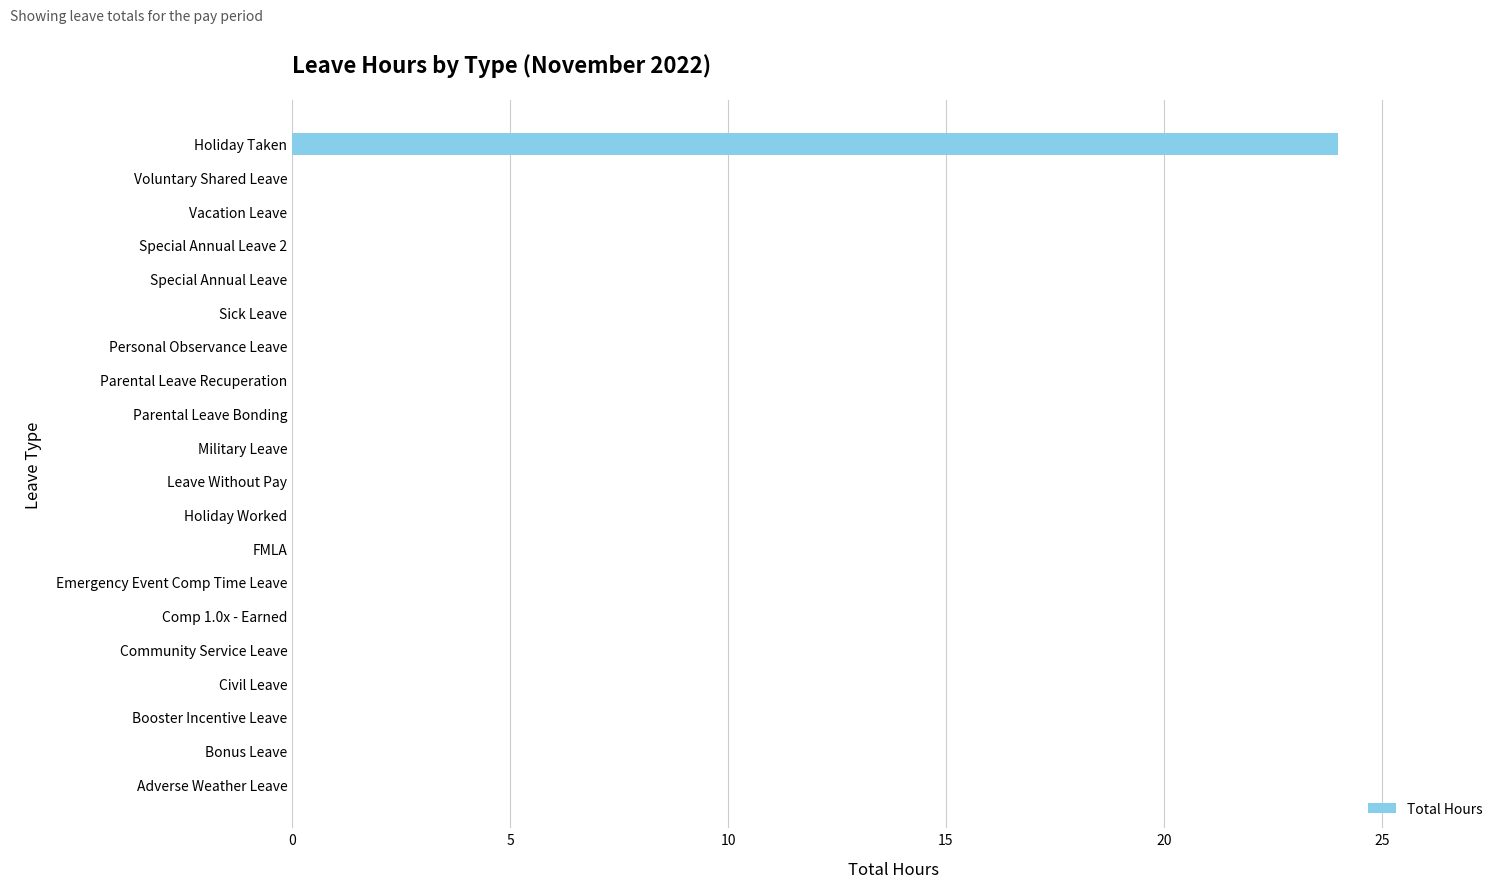

The chart shows a value of 14 at FMLA. True or false?

False